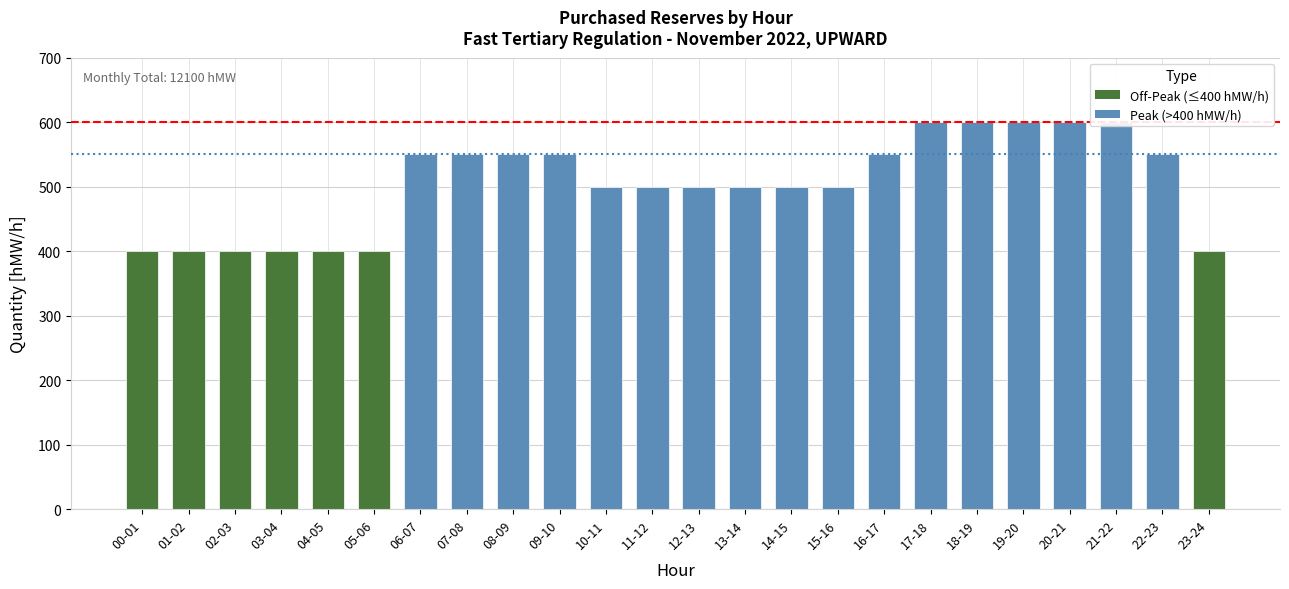

True or false: the data shows 500 at 14-15.

True